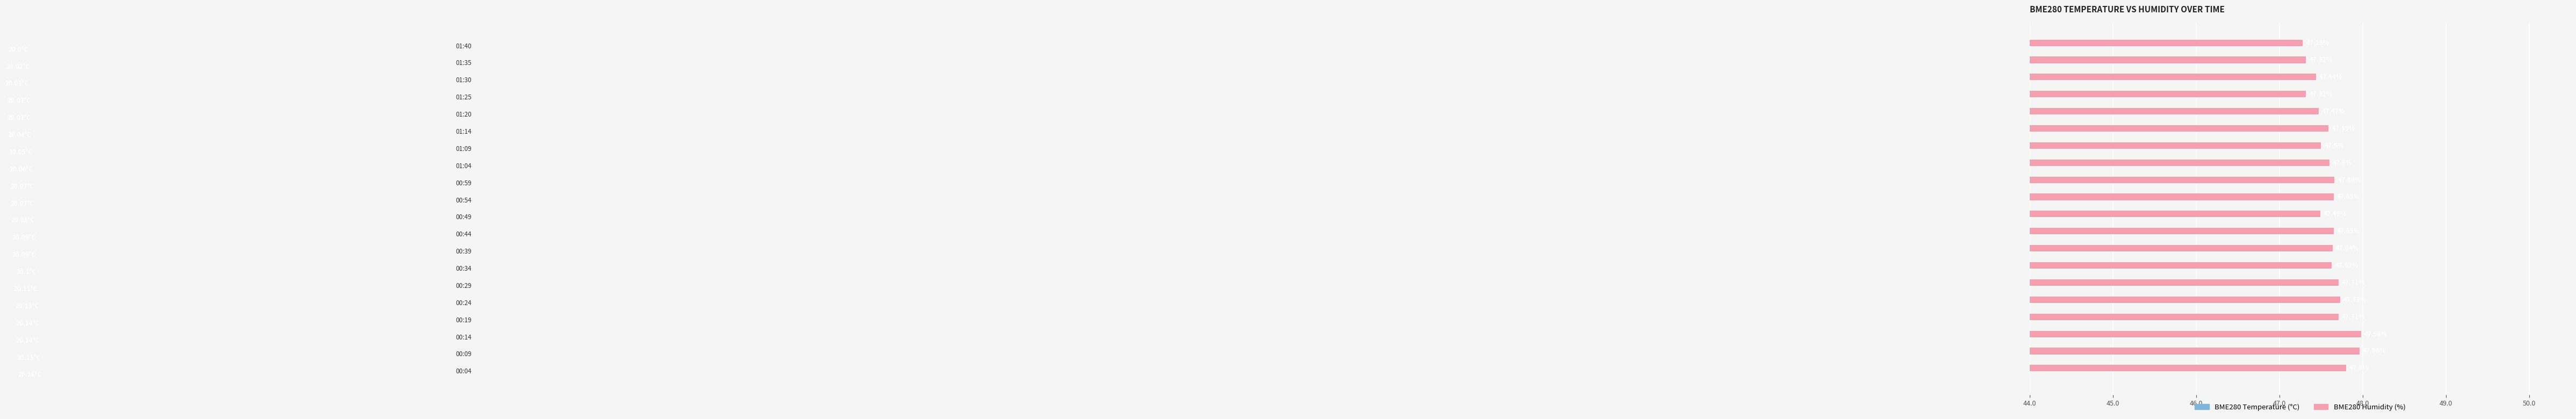

Reading right to left, extract all data points from this chart.

BME280_humidity: 47.3	47.3	47.4	47.3	47.5	47.6	47.5	47.6	47.7	47.6	47.5	47.6	47.6	47.6	47.7	47.7	47.7	48.0	48.0	47.8
BME280_temperature: 20.0	20.0	20.0	20.0	20.0	20.0	20.1	20.1	20.1	20.1	20.1	20.1	20.1	20.1	20.1	20.1	20.1	20.1	20.1	20.2